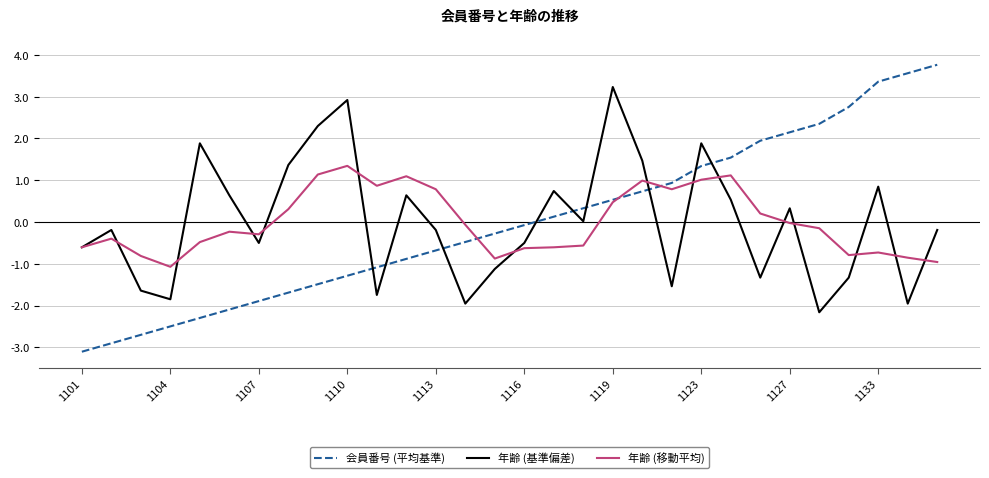

What is the maximum value shown in the chart?

3.8